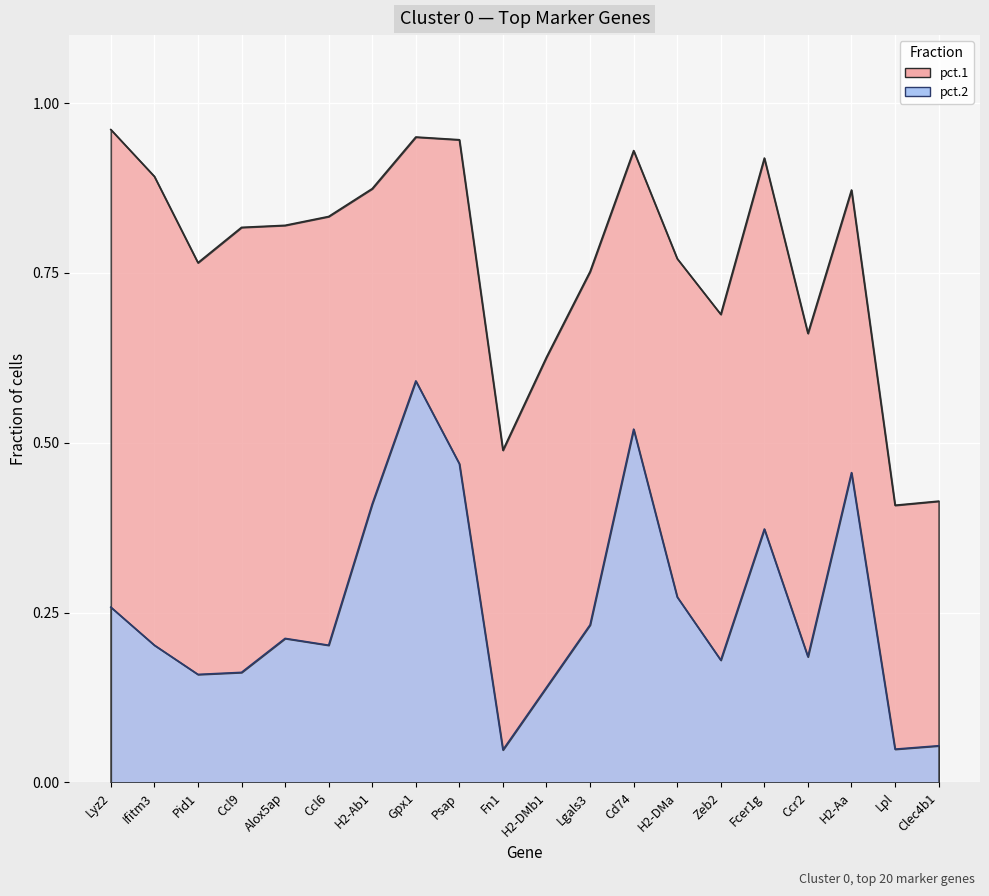

How many interior local valleys (lower than both neighbors) does the data have?

6